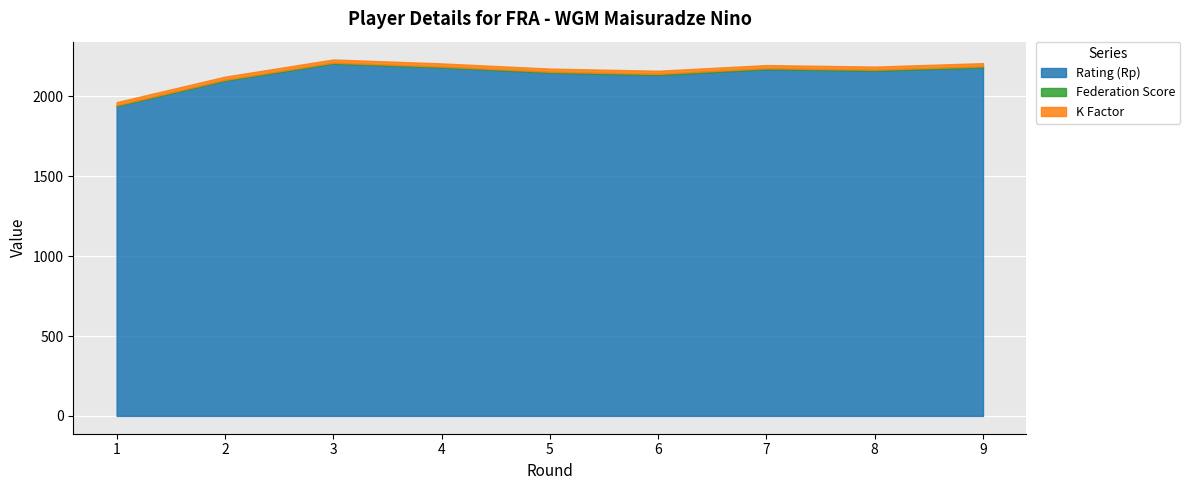

Is the value of K Factor at 7 greater than the value of Federation Score at 4?

Yes